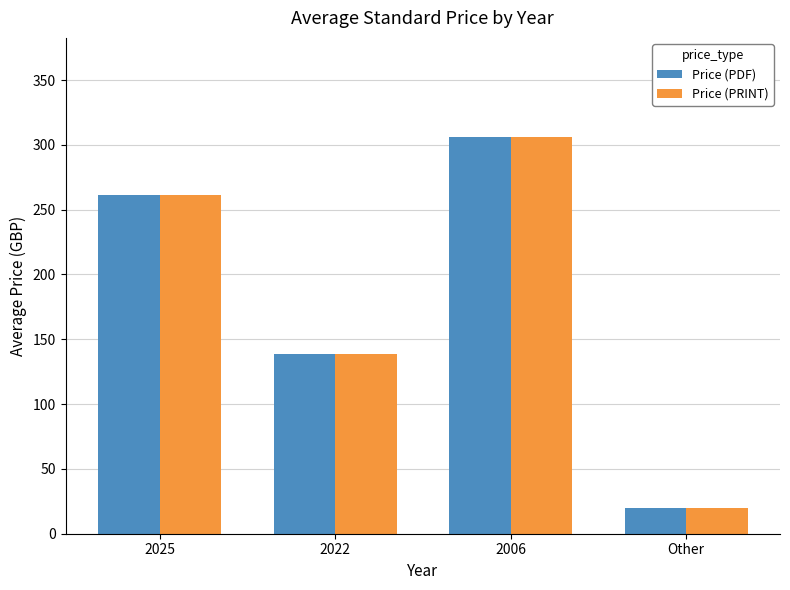

The value of Price (PRINT) at 2025 is 93.5. True or false?

False